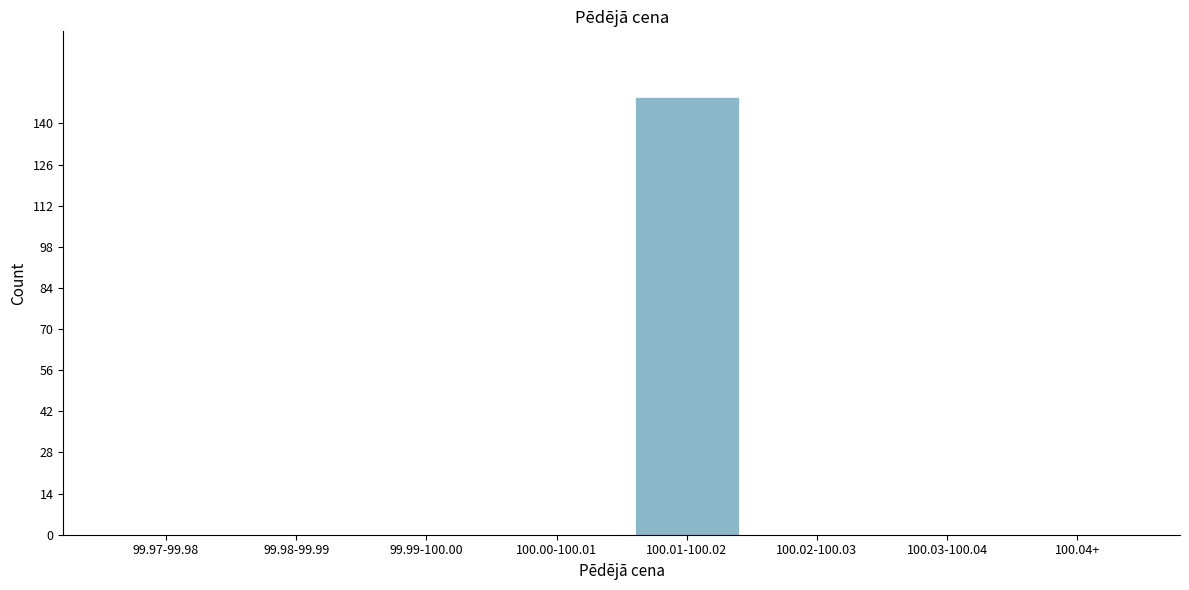

Reading left to right, what are all the values shown in this chart?

99.97-99.98=0	99.98-99.99=0	99.99-100.00=0	100.00-100.01=0	100.01-100.02=149	100.02-100.03=0	100.03-100.04=0	100.04+=0